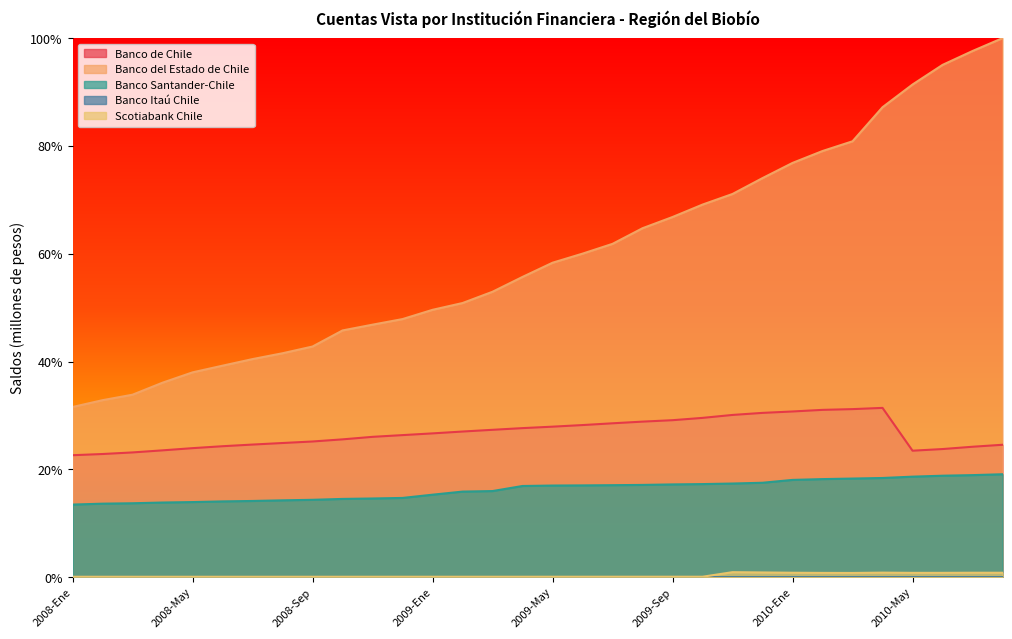

Reading right to left, list all the values displayed in this chart.

Banco de Chile: 2010-Ago=0.2	2010-Jul=0.2	2010-Jun=0.2	2010-May=0.2	2010-Abr=0.3	2010-Mar=0.3	2010-Feb=0.3	2010-Ene=0.3	2009-Dic=0.3	2009-Nov=0.3	2009-Oct=0.3	2009-Sep=0.3	2009-Ago=0.3	2009-Jul=0.3	2009-Jun=0.3	2009-May=0.3	2009-Abr=0.3	2009-Mar=0.3	2009-Feb=0.3	2009-Ene=0.3	2008-Dic=0.3	2008-Nov=0.3	2008-Oct=0.3	2008-Sep=0.3	2008-Ago=0.2	2008-Jul=0.2	2008-Jun=0.2	2008-May=0.2	2008-Abr=0.2	2008-Mar=0.2	2008-Feb=0.2	2008-Ene=0.2
Banco del Estado de Chile: 2010-Ago=1.0	2010-Jul=1.0	2010-Jun=1.0	2010-May=0.9	2010-Abr=0.9	2010-Mar=0.8	2010-Feb=0.8	2010-Ene=0.8	2009-Dic=0.7	2009-Nov=0.7	2009-Oct=0.7	2009-Sep=0.7	2009-Ago=0.6	2009-Jul=0.6	2009-Jun=0.6	2009-May=0.6	2009-Abr=0.6	2009-Mar=0.5	2009-Feb=0.5	2009-Ene=0.5	2008-Dic=0.5	2008-Nov=0.5	2008-Oct=0.5	2008-Sep=0.4	2008-Ago=0.4	2008-Jul=0.4	2008-Jun=0.4	2008-May=0.4	2008-Abr=0.4	2008-Mar=0.3	2008-Feb=0.3	2008-Ene=0.3
Banco Santander-Chile: 2010-Ago=0.2	2010-Jul=0.2	2010-Jun=0.2	2010-May=0.2	2010-Abr=0.2	2010-Mar=0.2	2010-Feb=0.2	2010-Ene=0.2	2009-Dic=0.2	2009-Nov=0.2	2009-Oct=0.2	2009-Sep=0.2	2009-Ago=0.2	2009-Jul=0.2	2009-Jun=0.2	2009-May=0.2	2009-Abr=0.2	2009-Mar=0.2	2009-Feb=0.2	2009-Ene=0.2	2008-Dic=0.1	2008-Nov=0.1	2008-Oct=0.1	2008-Sep=0.1	2008-Ago=0.1	2008-Jul=0.1	2008-Jun=0.1	2008-May=0.1	2008-Abr=0.1	2008-Mar=0.1	2008-Feb=0.1	2008-Ene=0.1
Banco Itaú Chile: 2010-Ago=0.0	2010-Jul=0.0	2010-Jun=0.0	2010-May=0.0	2010-Abr=0.0	2010-Mar=0.0	2010-Feb=0.0	2010-Ene=0.0	2009-Dic=0.0	2009-Nov=0.0	2009-Oct=0.0	2009-Sep=0.0	2009-Ago=0.0	2009-Jul=0.0	2009-Jun=0.0	2009-May=0.0	2009-Abr=0.0	2009-Mar=0.0	2009-Feb=0.0	2009-Ene=0.0	2008-Dic=0.0	2008-Nov=0.0	2008-Oct=0.0	2008-Sep=0.0	2008-Ago=0.0	2008-Jul=0.0	2008-Jun=0.0	2008-May=0.0	2008-Abr=0.0	2008-Mar=0.0	2008-Feb=0.0	2008-Ene=0.0
Scotiabank Chile: 2010-Ago=0.0	2010-Jul=0.0	2010-Jun=0.0	2010-May=0.0	2010-Abr=0.0	2010-Mar=0.0	2010-Feb=0.0	2010-Ene=0.0	2009-Dic=0.0	2009-Nov=0.0	2009-Oct=0.0	2009-Sep=0.0	2009-Ago=0.0	2009-Jul=0.0	2009-Jun=0.0	2009-May=0.0	2009-Abr=0.0	2009-Mar=0.0	2009-Feb=0.0	2009-Ene=0.0	2008-Dic=0.0	2008-Nov=0.0	2008-Oct=0.0	2008-Sep=0.0	2008-Ago=0.0	2008-Jul=0.0	2008-Jun=0.0	2008-May=0.0	2008-Abr=0.0	2008-Mar=0.0	2008-Feb=0.0	2008-Ene=0.0